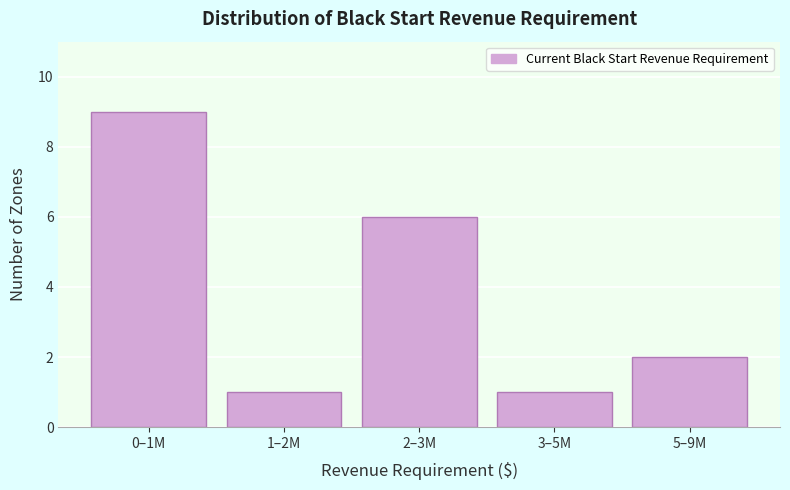

Reading left to right, extract all data points from this chart.

9	1	6	1	2